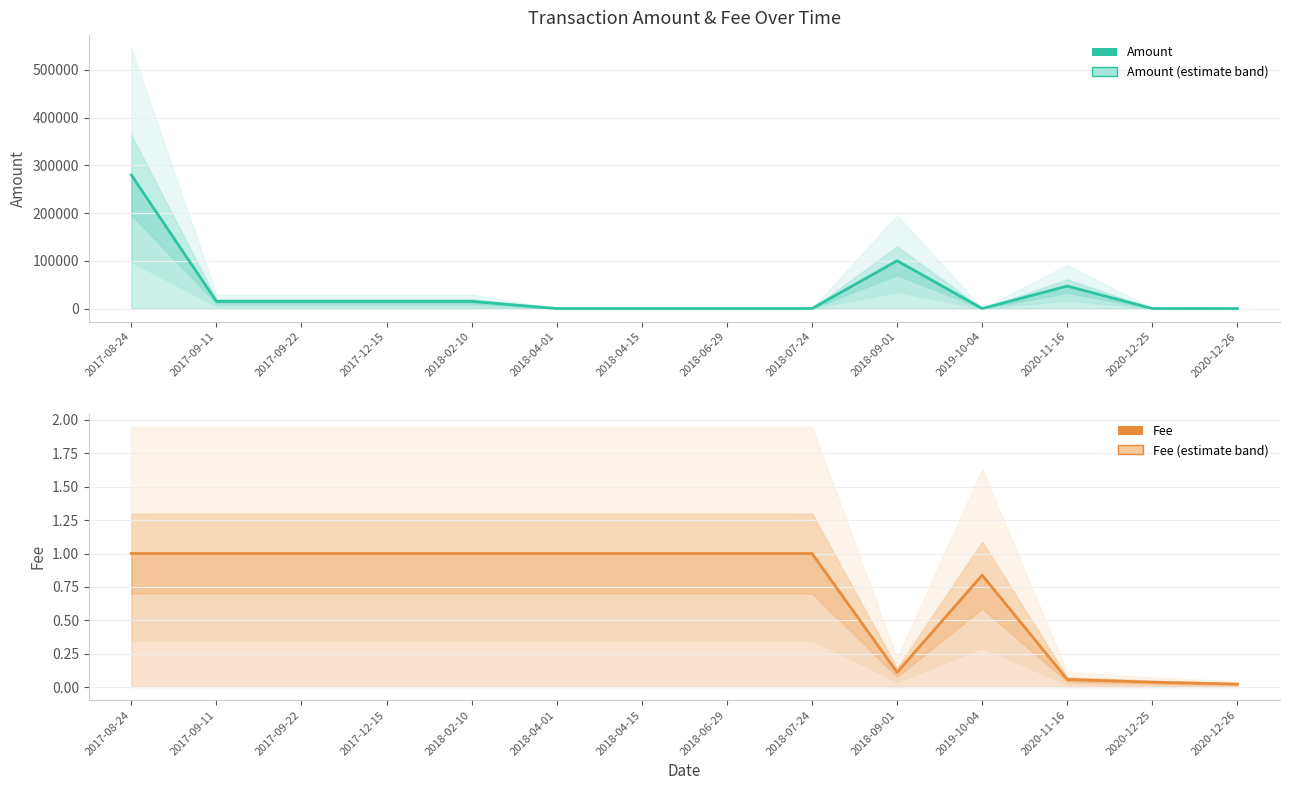

What is the total value across all series at 2017-12-15?

15000.0